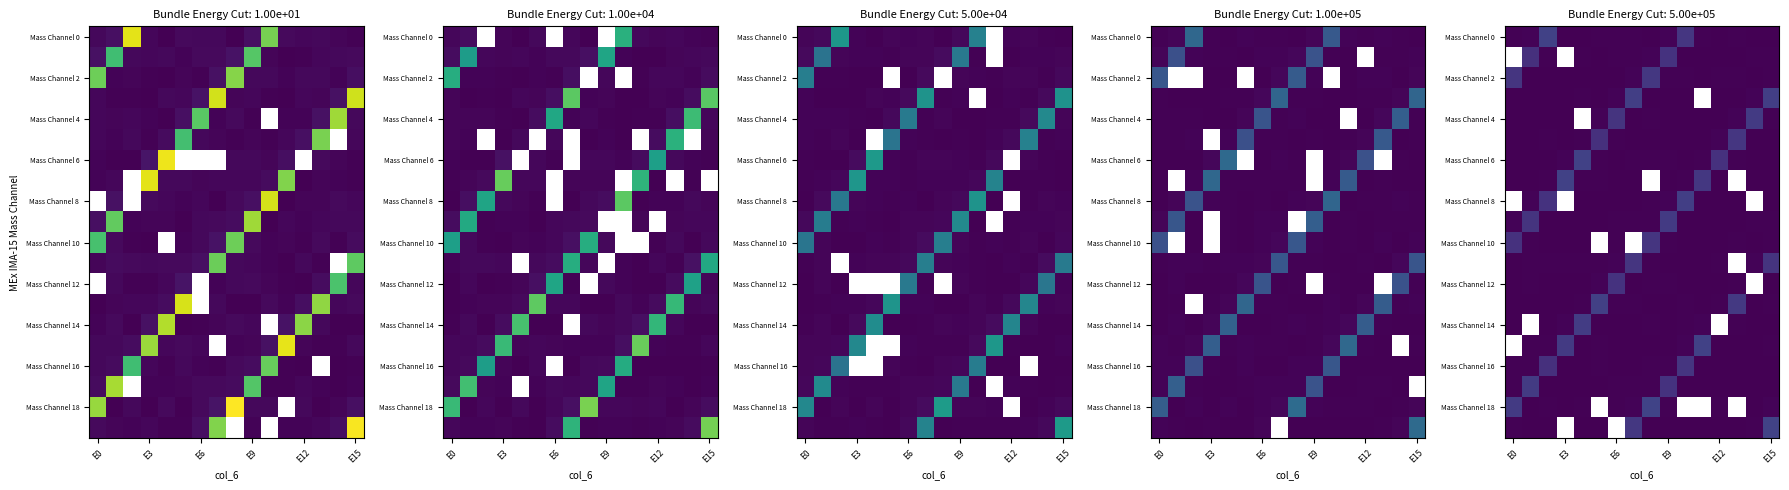

At how many categories does at least one series exceed 0?

16